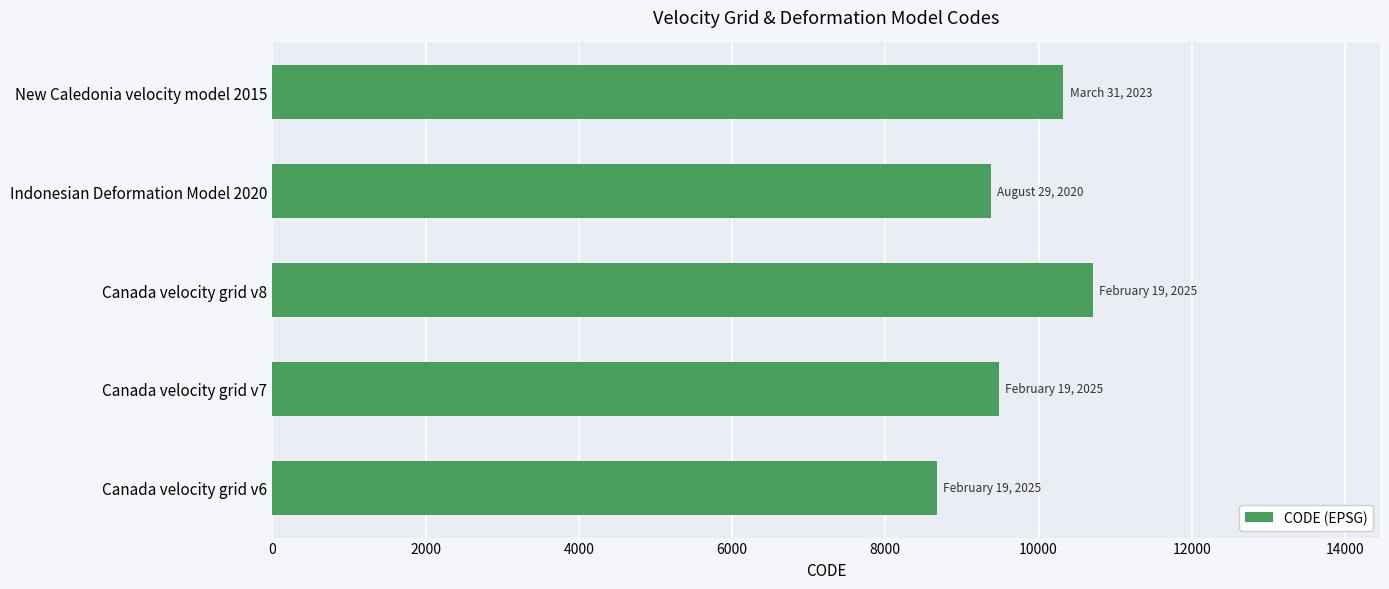

What value does the data have at Canada velocity grid v6?

8676